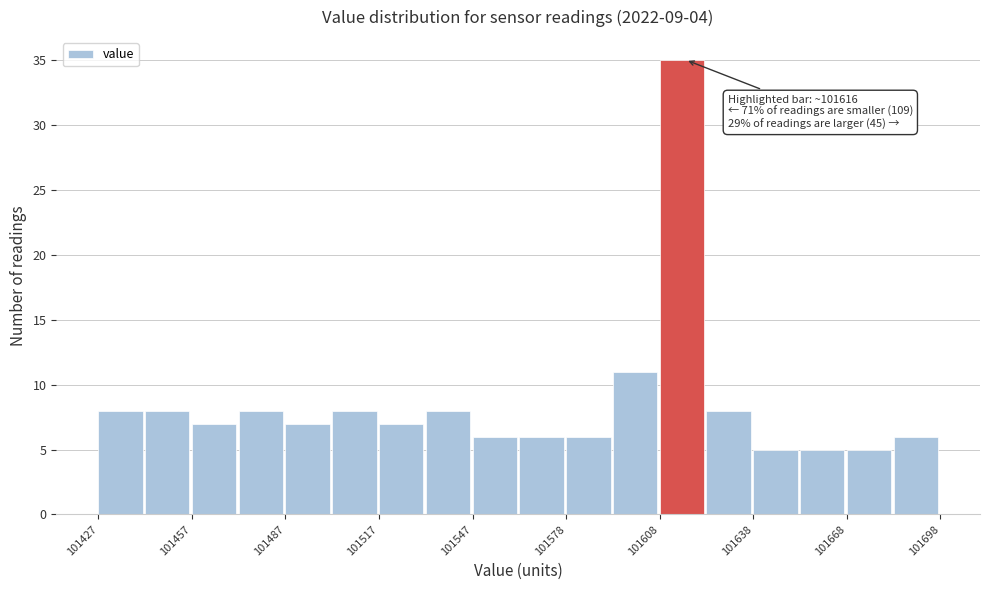

Read against the x-axis, roughly where is the centre of the tallest bar?

101615